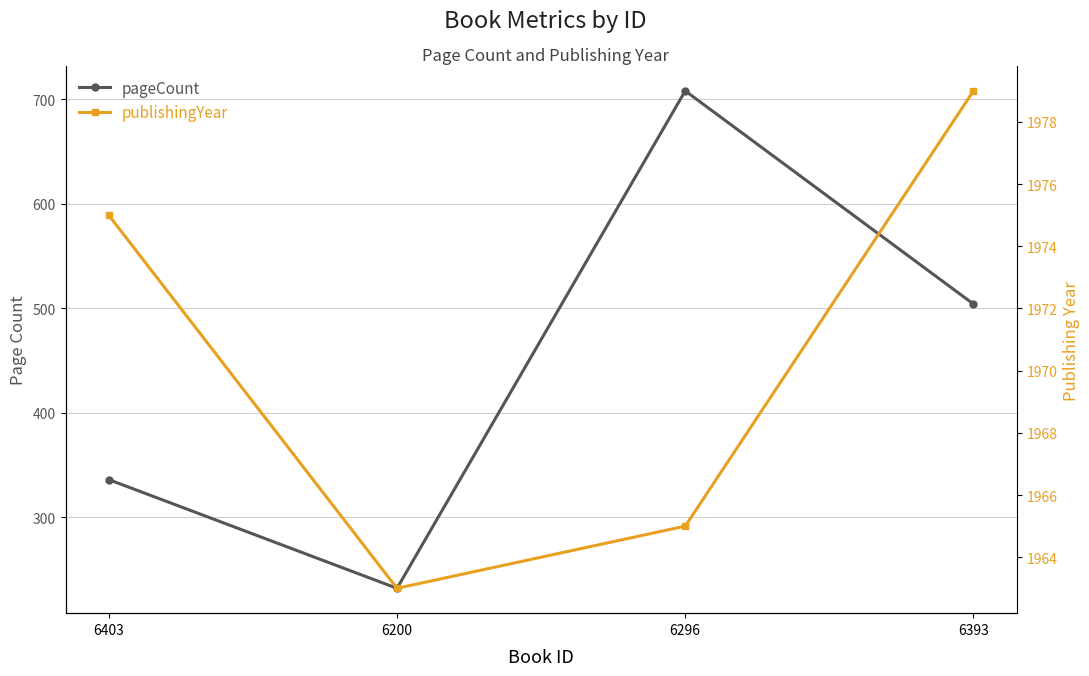

Reading left to right, what are all the values shown in this chart?

pageCount: 6403=336	6200=232	6296=708	6393=504
publishingYear: 6403=1975	6200=1963	6296=1965	6393=1979